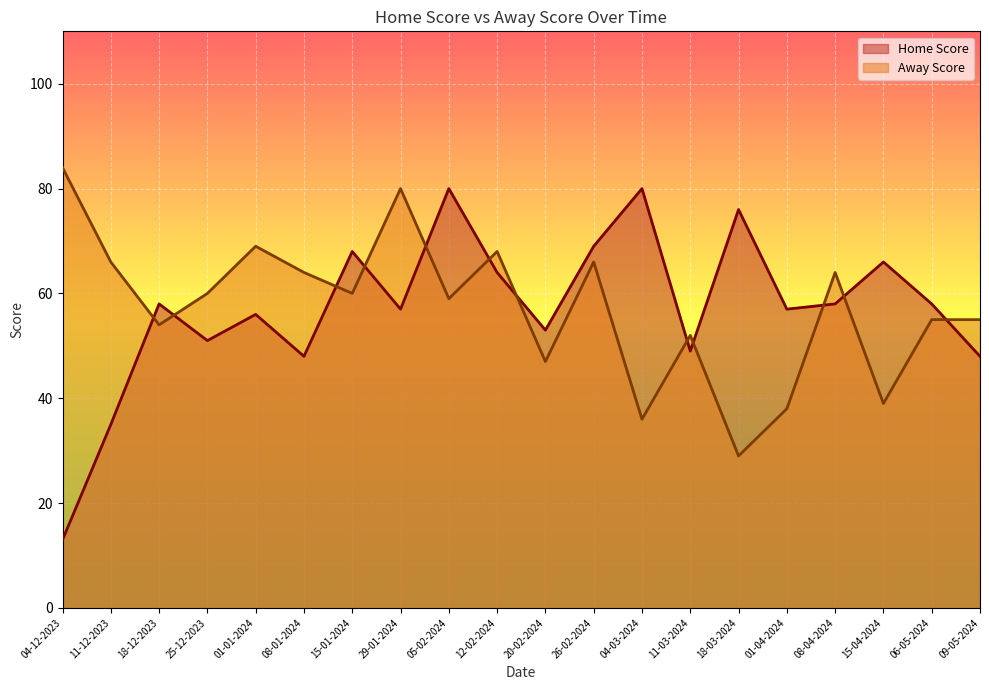

Where does the Home Score series first go above 58?

15-01-2024